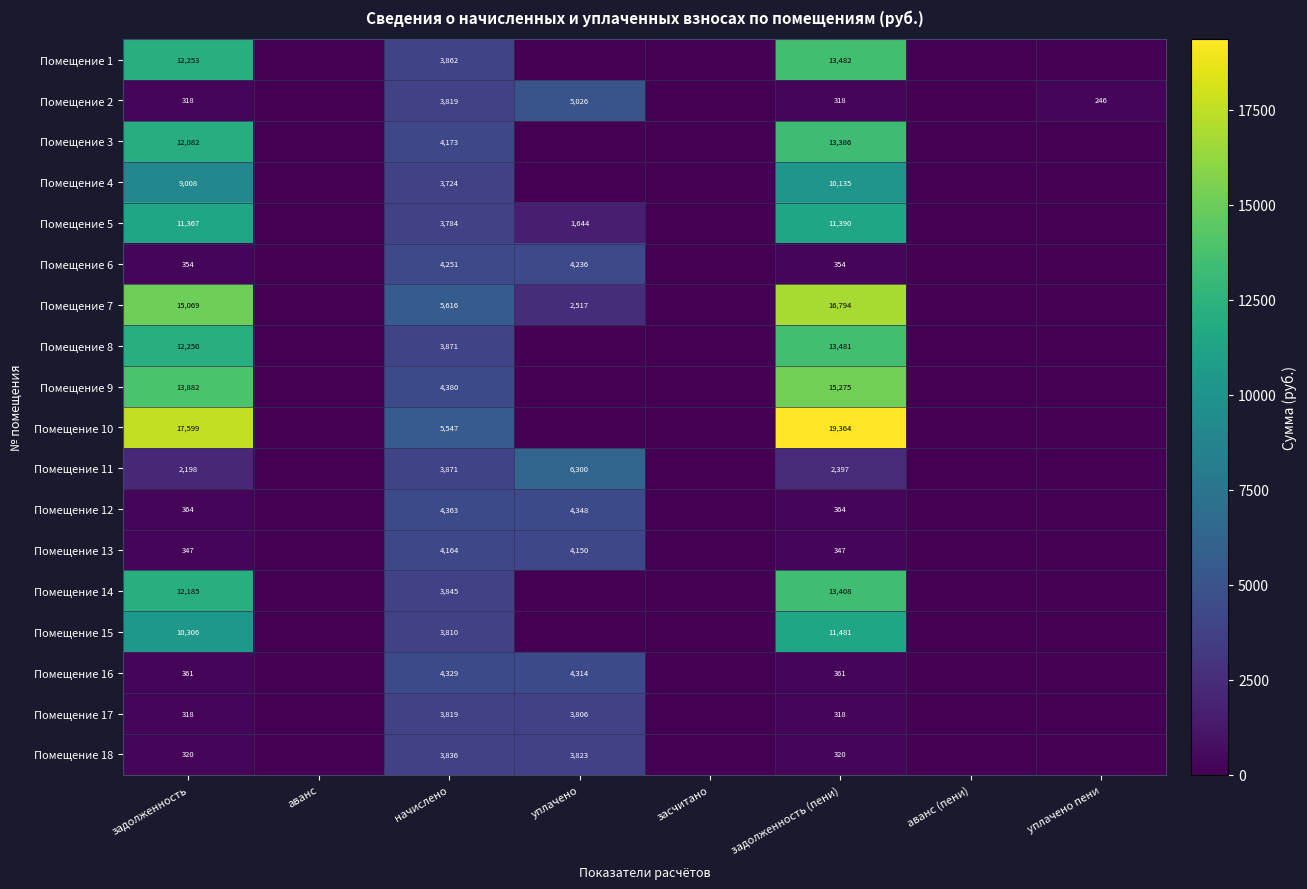

What is the sum of the Помещение 10 values at начислено and задолженность?

23146